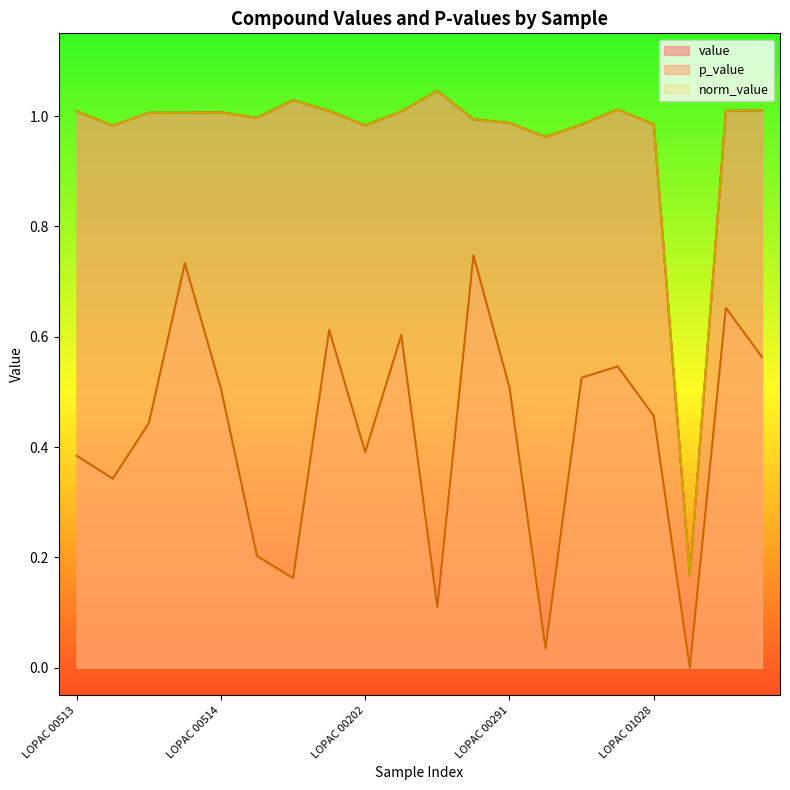

True or false: p_value and value intersect in this chart.

False